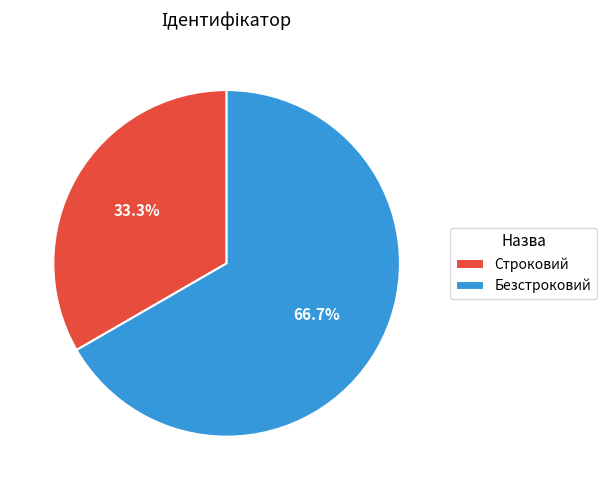

Which slice is the largest?

Безстроковий